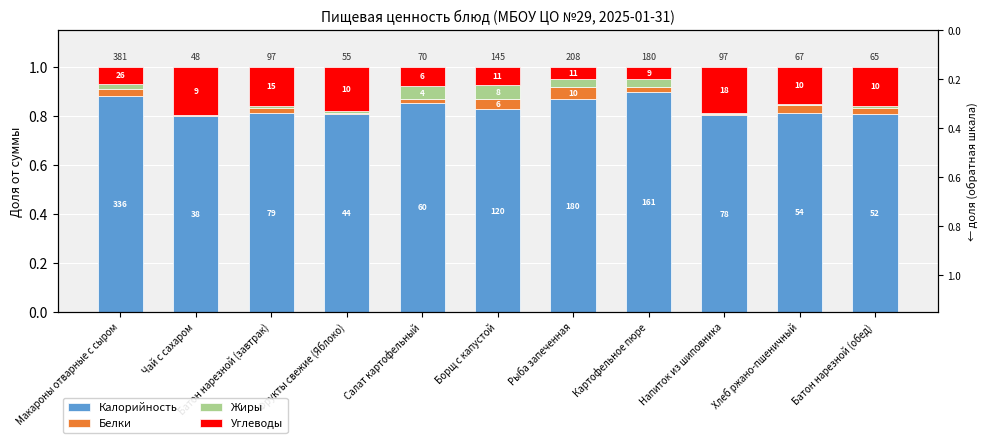

Which series has the largest total across all categories?

Калорийность